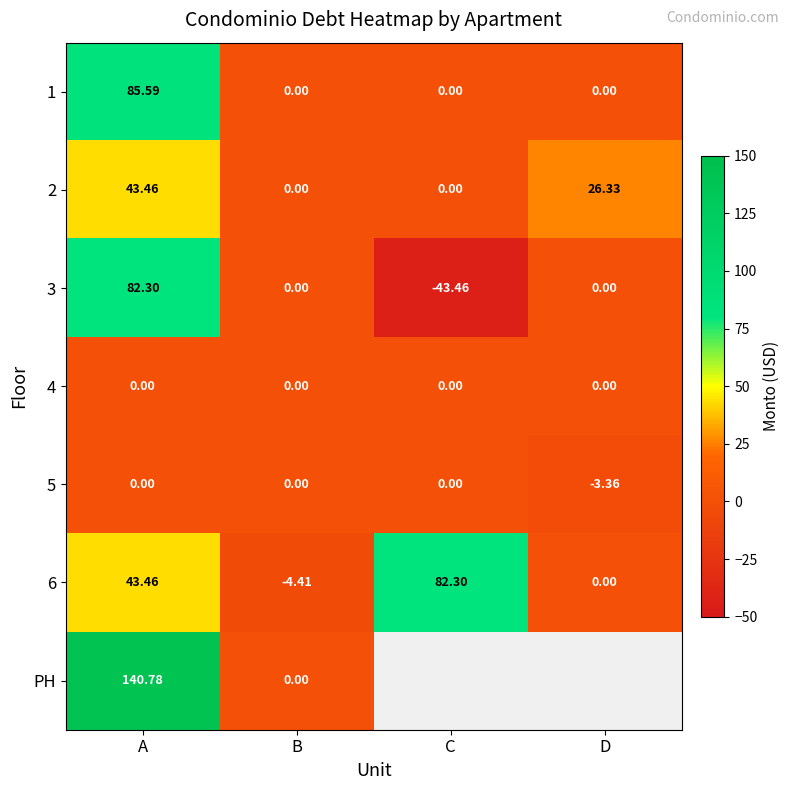

What is the difference between the maximum and minimum values in the 1 series?

85.6